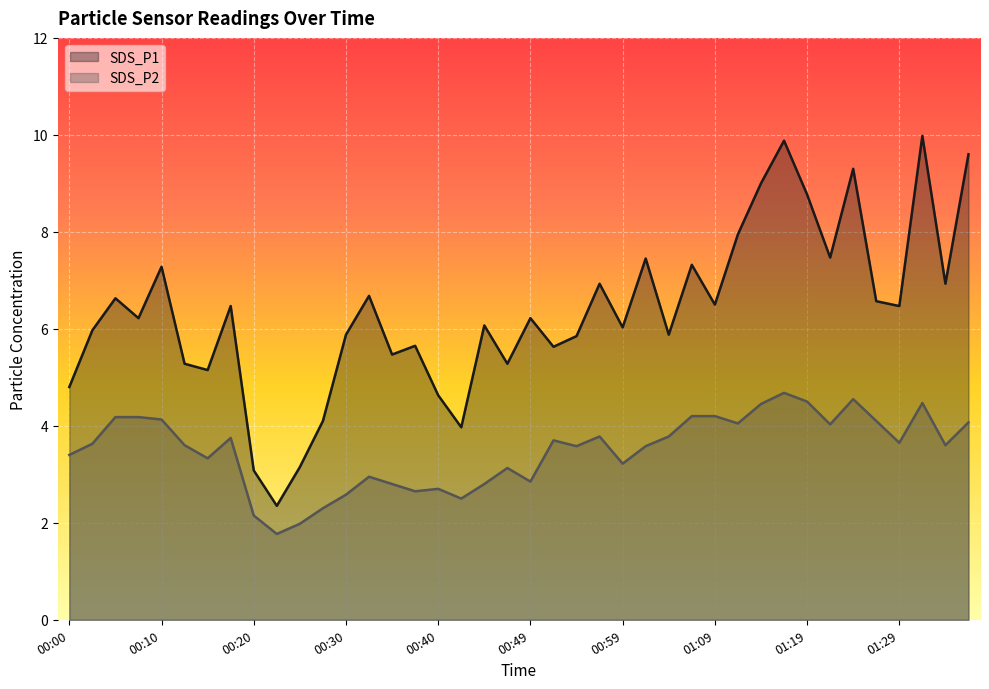

Is it true that SDS_P1 equals 1.5 at 00:35?

False